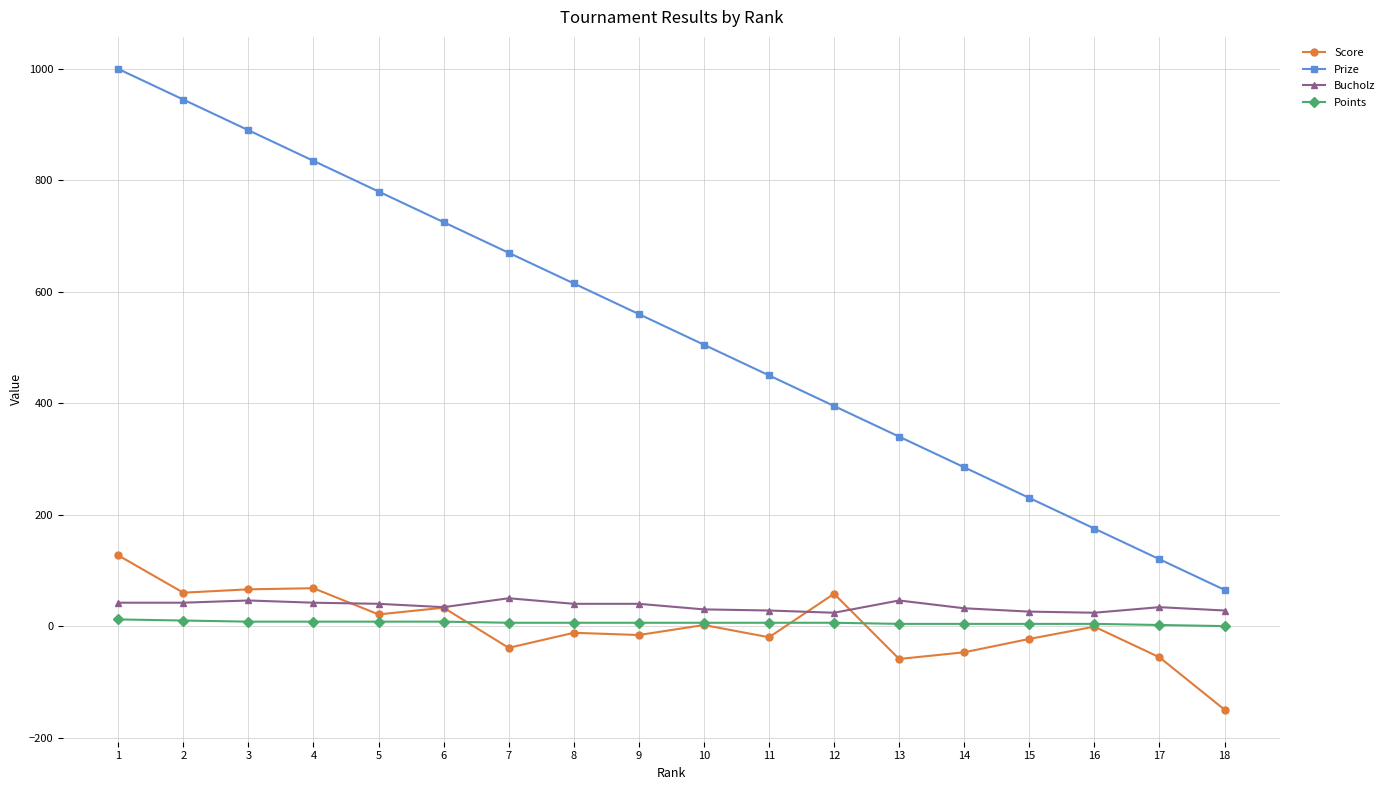

At how many categories does at least one series exceed 322?

13